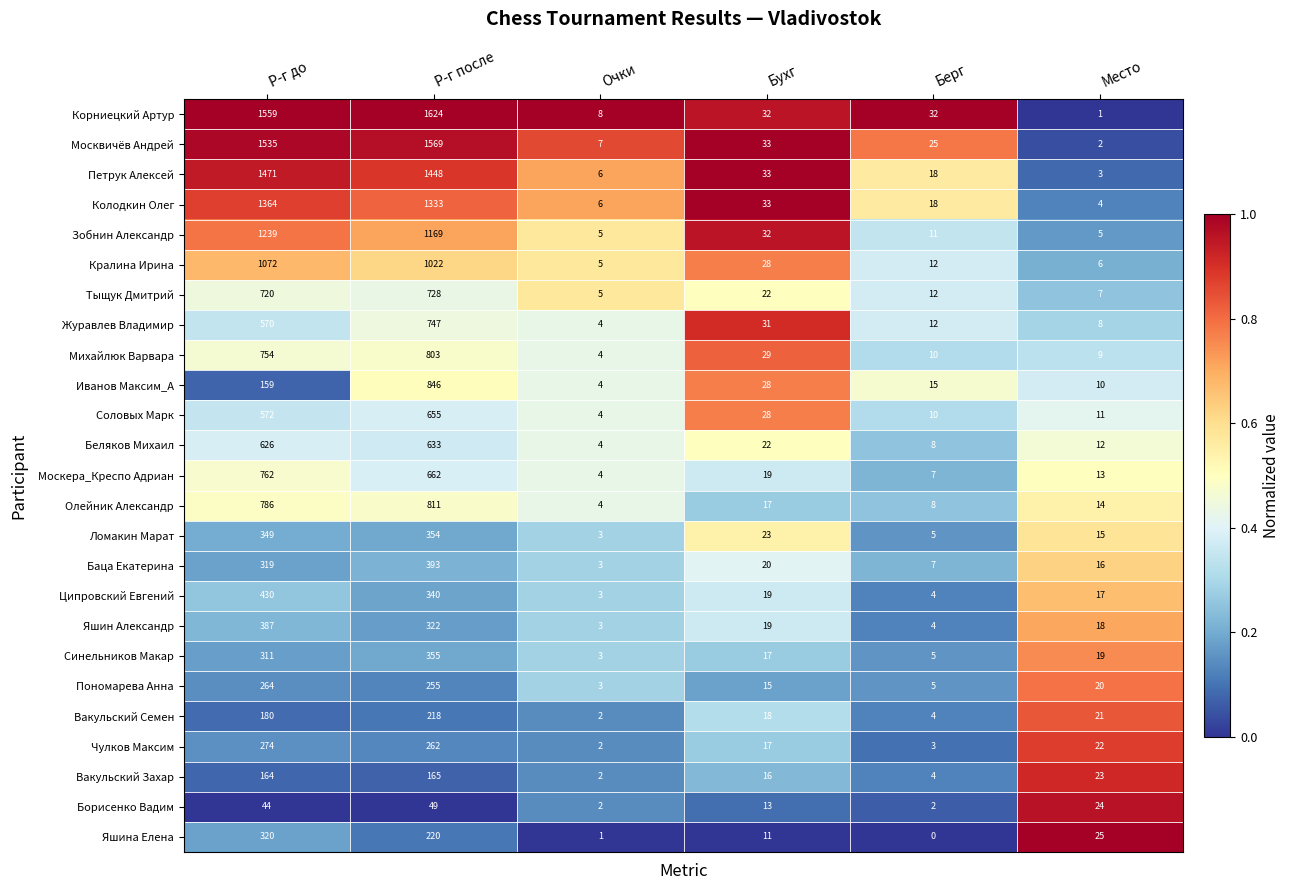

The value of Вакульский Захар at Место is 23. True or false?

True